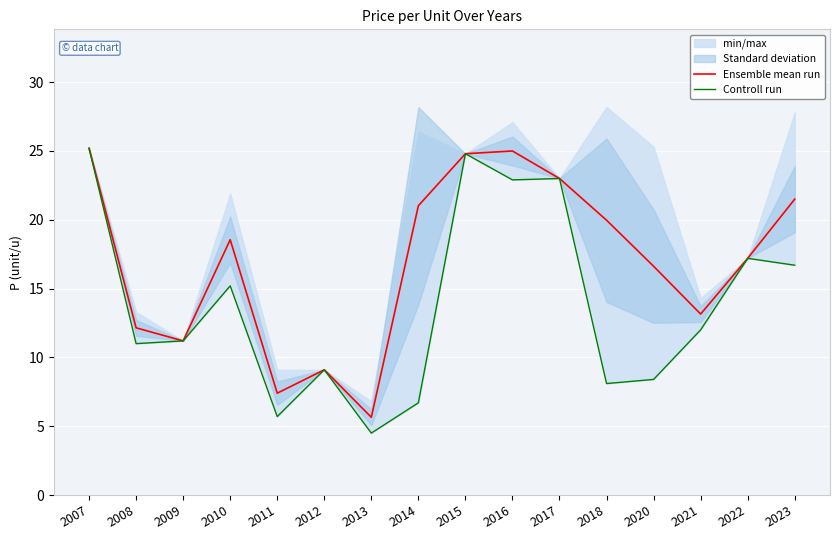

At how many categories does at least one series exceed 8?

14